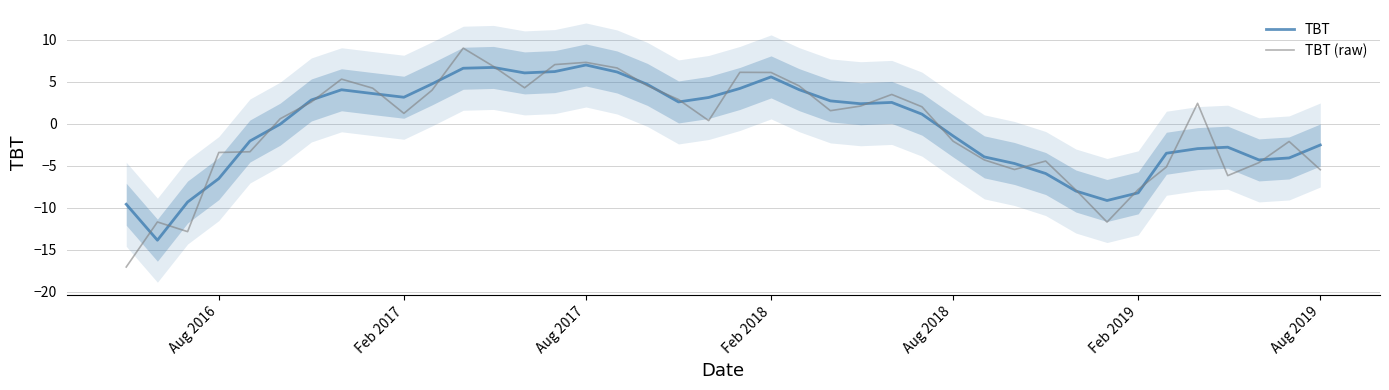

Is it true that TBT equals -1.5 at Aug 2018?

True